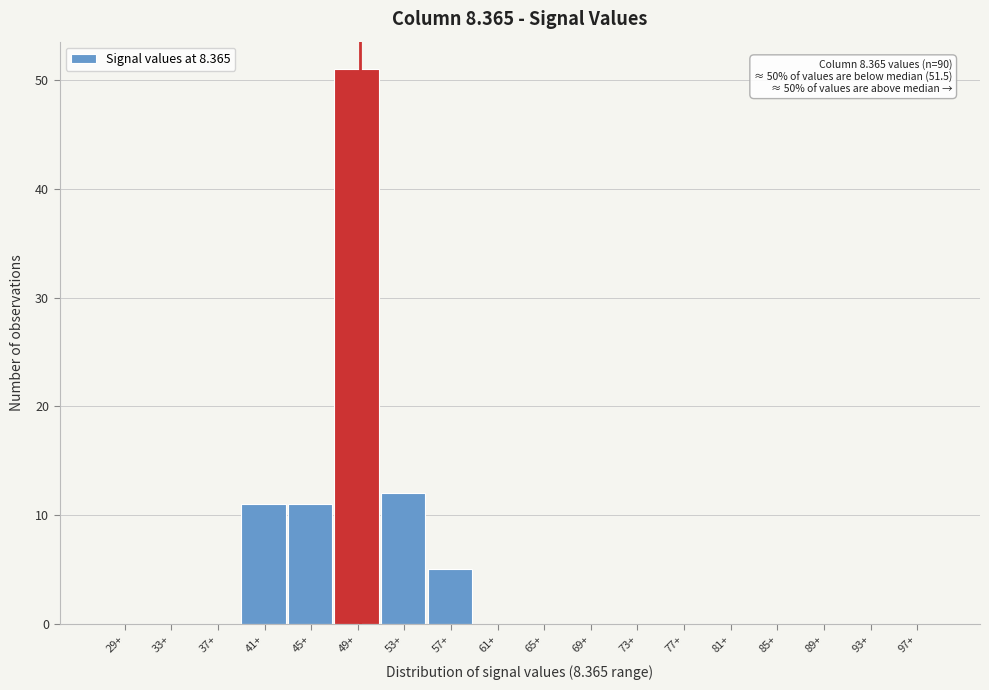

Reading right to left, list all the values displayed in this chart.

97+=0	93+=0	89+=0	85+=0	81+=0	77+=0	73+=0	69+=0	65+=0	61+=0	57+=5	53+=12	49+=51	45+=11	41+=11	37+=0	33+=0	29+=0